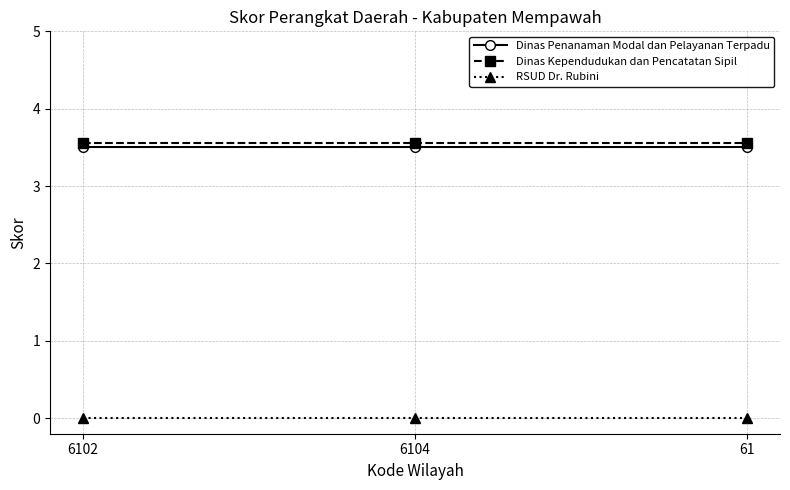

Reading left to right, extract all data points from this chart.

Dinas Penanaman Modal dan Pelayanan Terpadu: 6102=3.5	6104=3.5	61=3.5
Dinas Kependudukan dan Pencatatan Sipil: 6102=3.6	6104=3.6	61=3.6
RSUD Dr. Rubini: 6102=0.0	6104=0.0	61=0.0